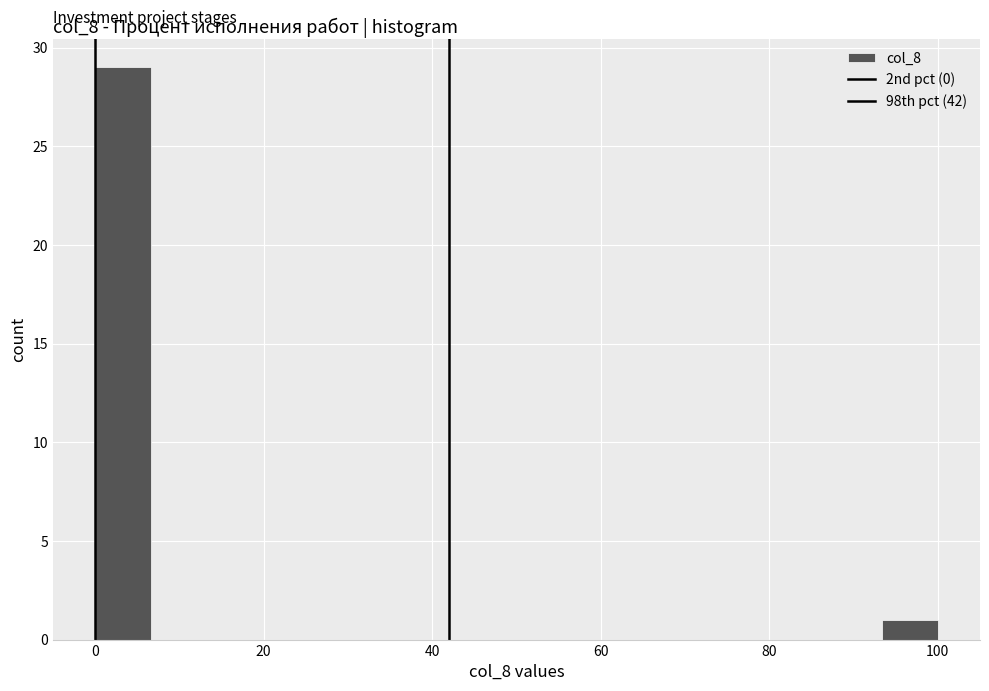

Around what value on the x-axis is the tallest bar? Give the approximate position of its centre, as read against the axis.

4